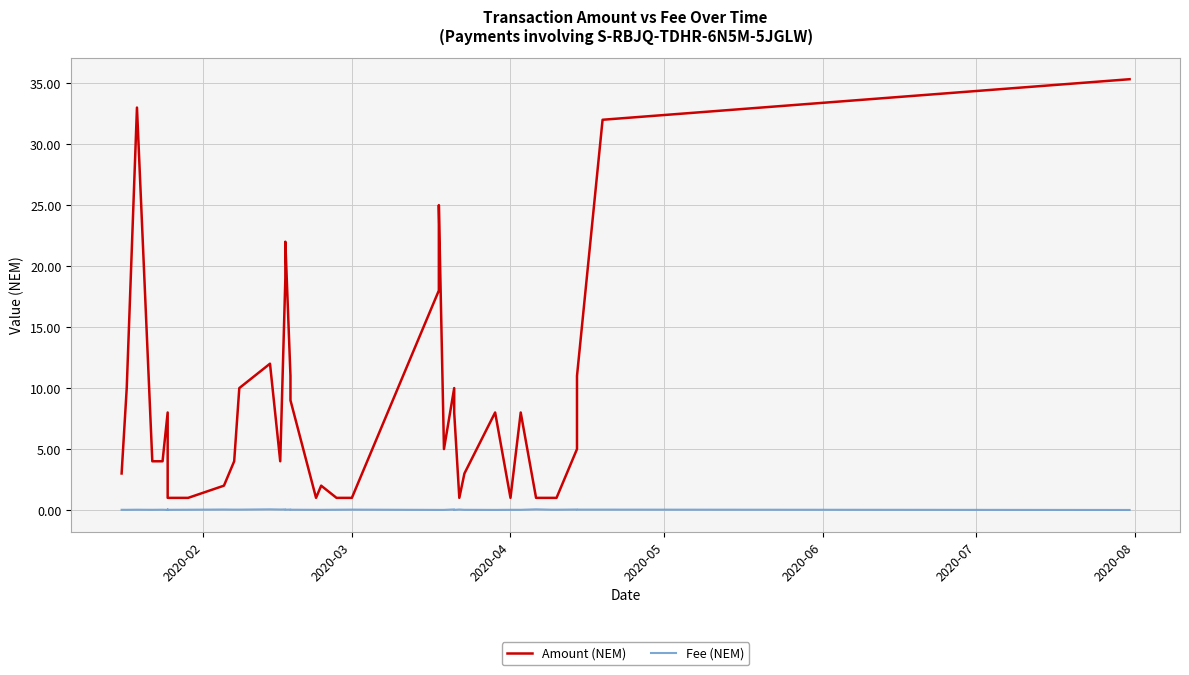

What is the lowest value of the Amount (NEM) series?

1.0